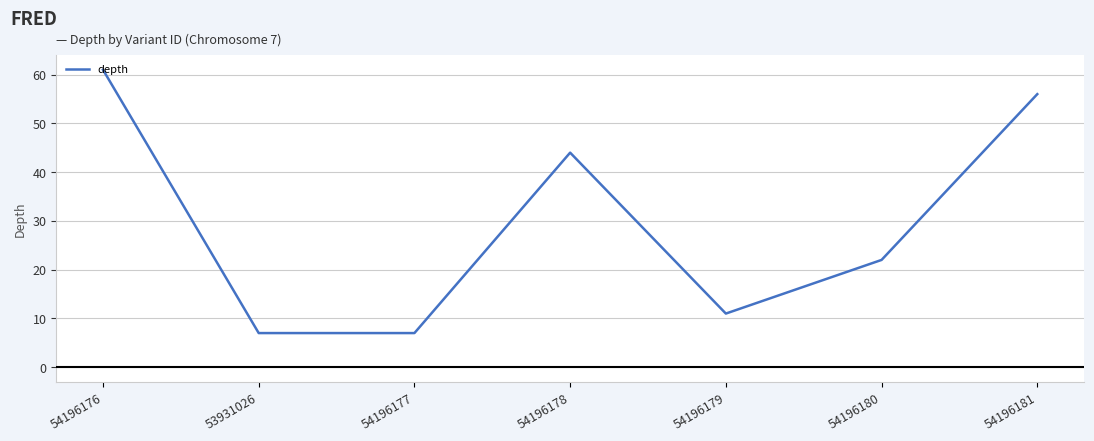

Reading left to right, what are all the values shown in this chart?

61	7	7	44	11	22	56